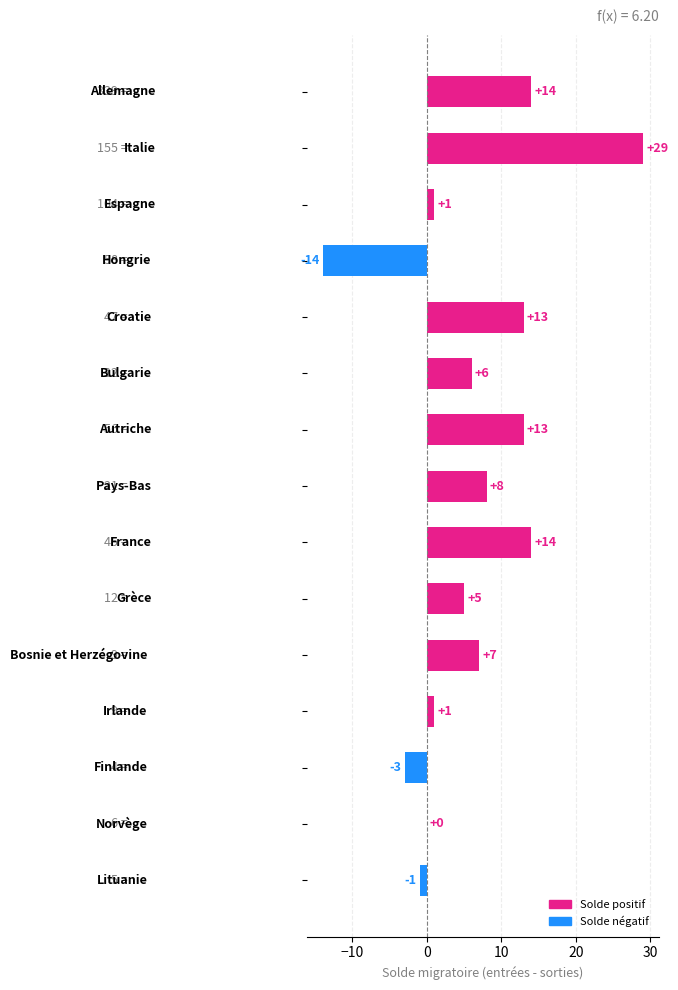

What is the sum of all values?

93